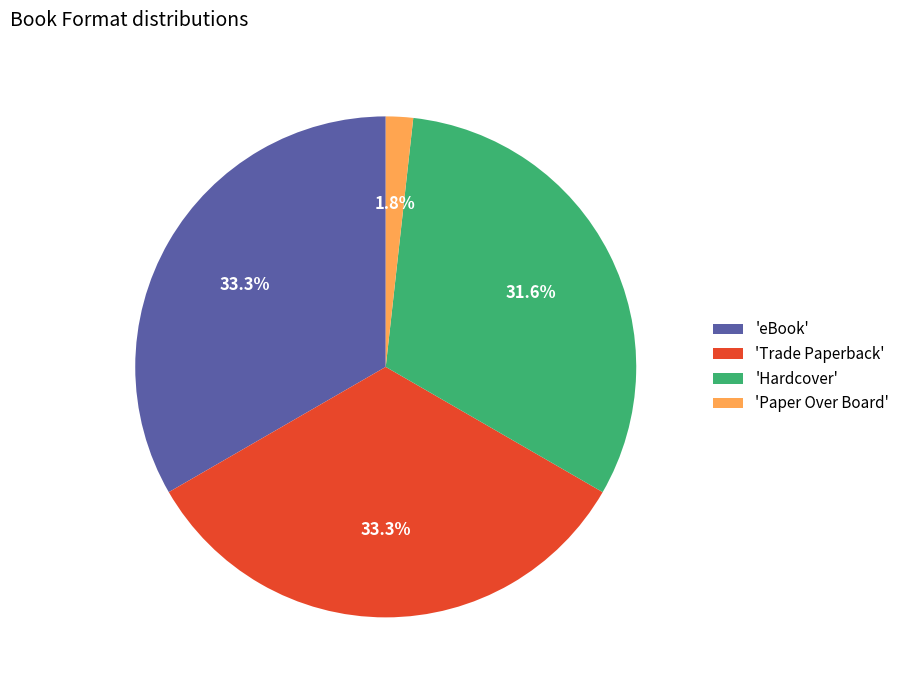

Does 'Paper Over Board' represent more than half of the total?

No